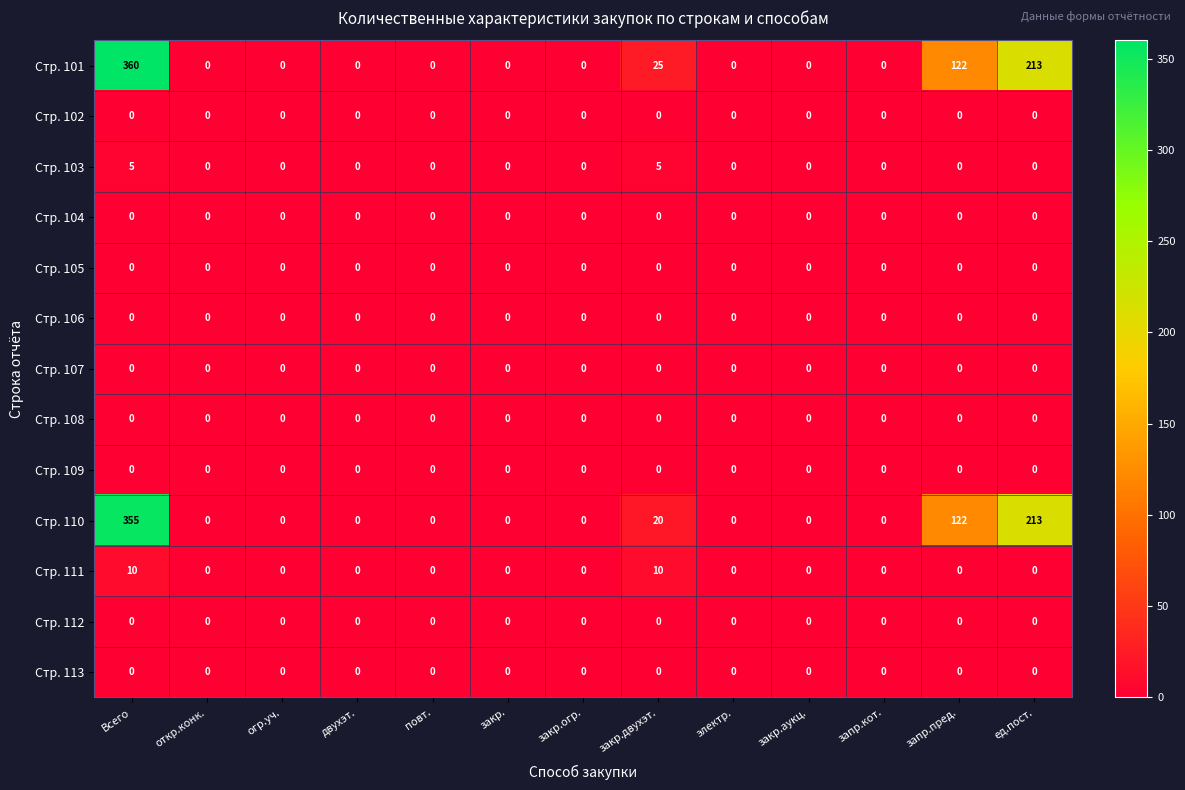

Count the number of categories in the chart.

13